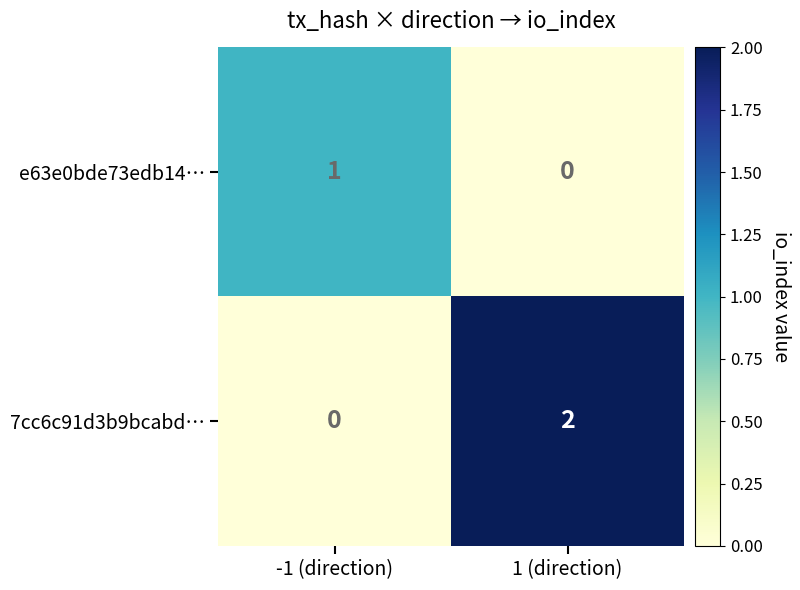

At which label does e63e0bde73edb14… reach its peak?

-1 (direction)